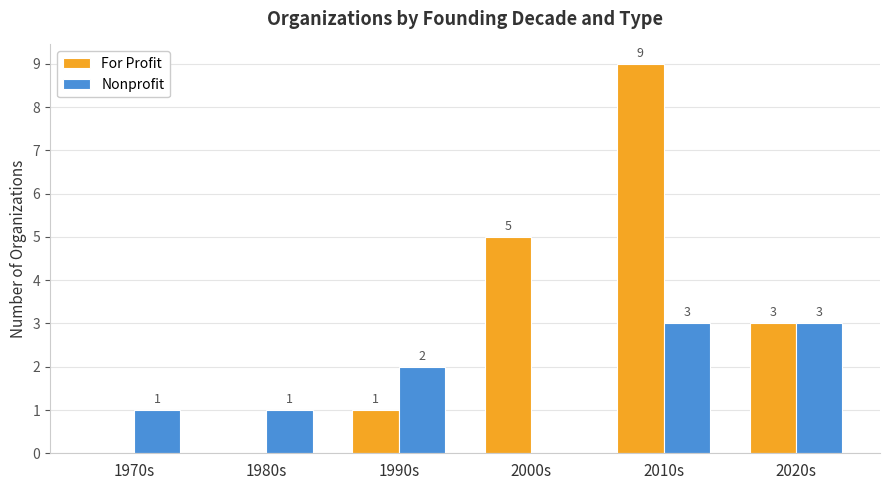

Which category has the highest value in the For Profit series?

2010s